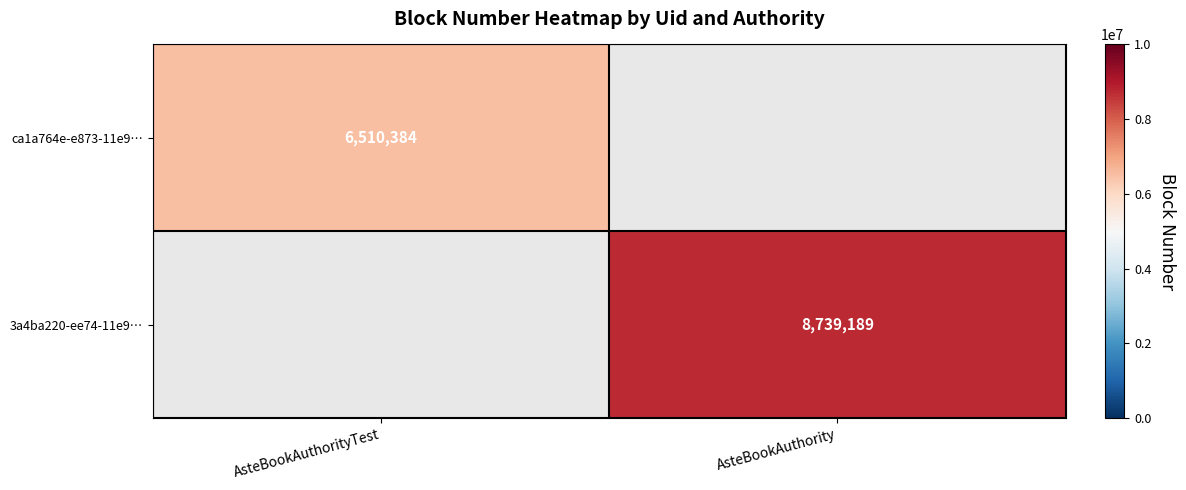

True or false: 3a4ba220-ee74-11e9… has a value of 8739189 at AsteBookAuthority.

True